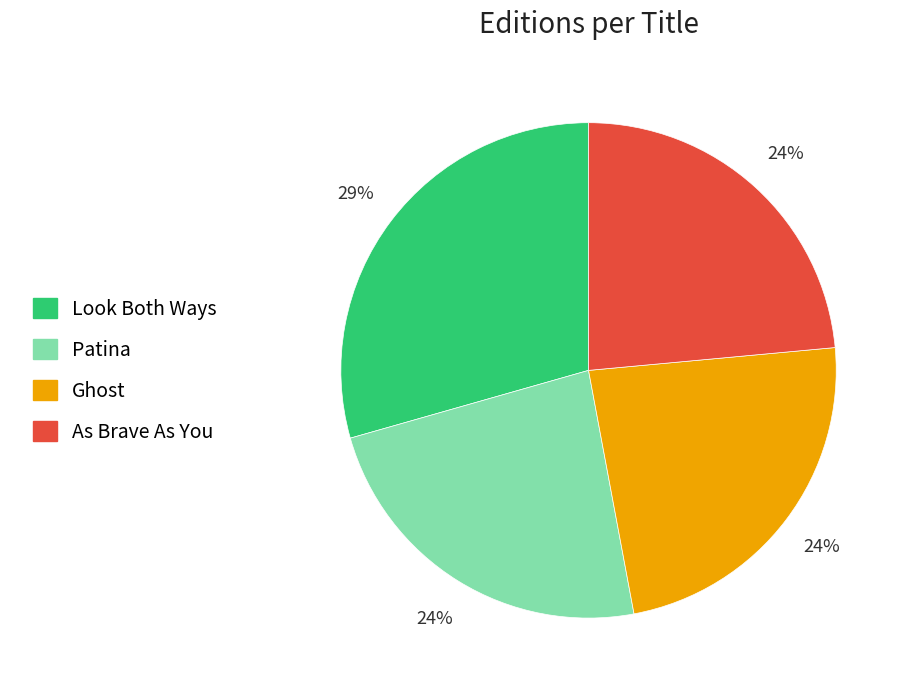

The As Brave As You slice represents 11% of the pie. True or false?

False